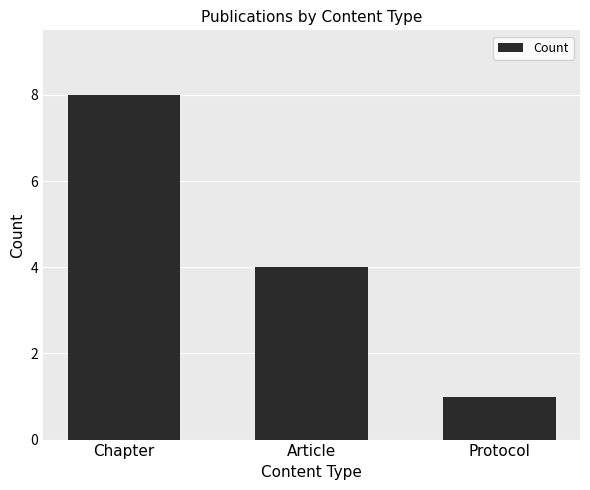

Reading left to right, list all the values displayed in this chart.

8	4	1